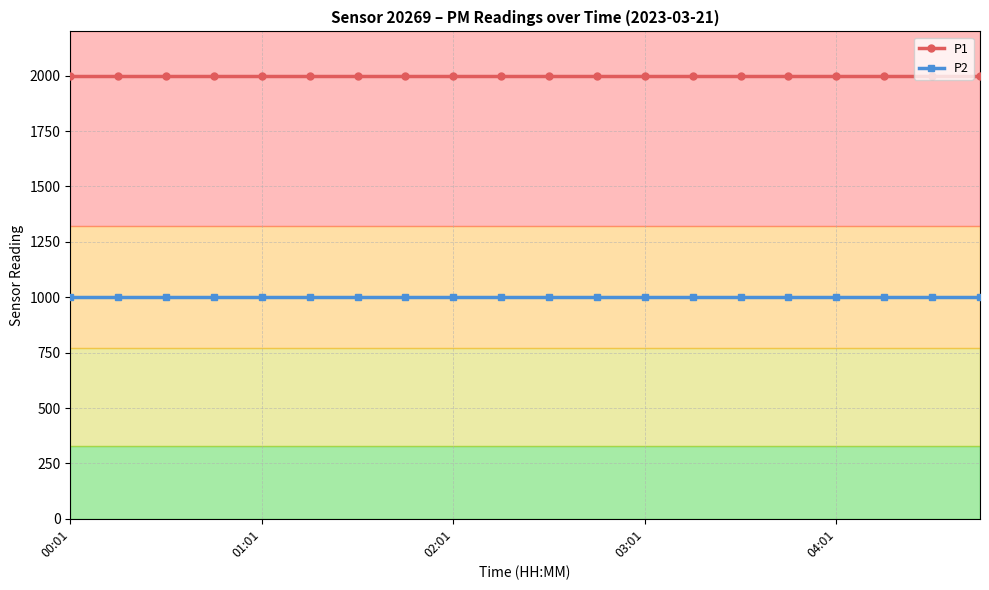

What is the value of the P2 point at the 12th from the left?

999.9